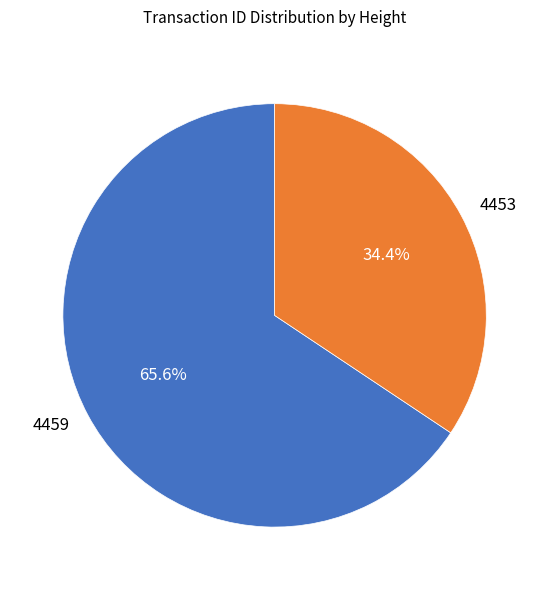

How many segments does this pie chart have?

2